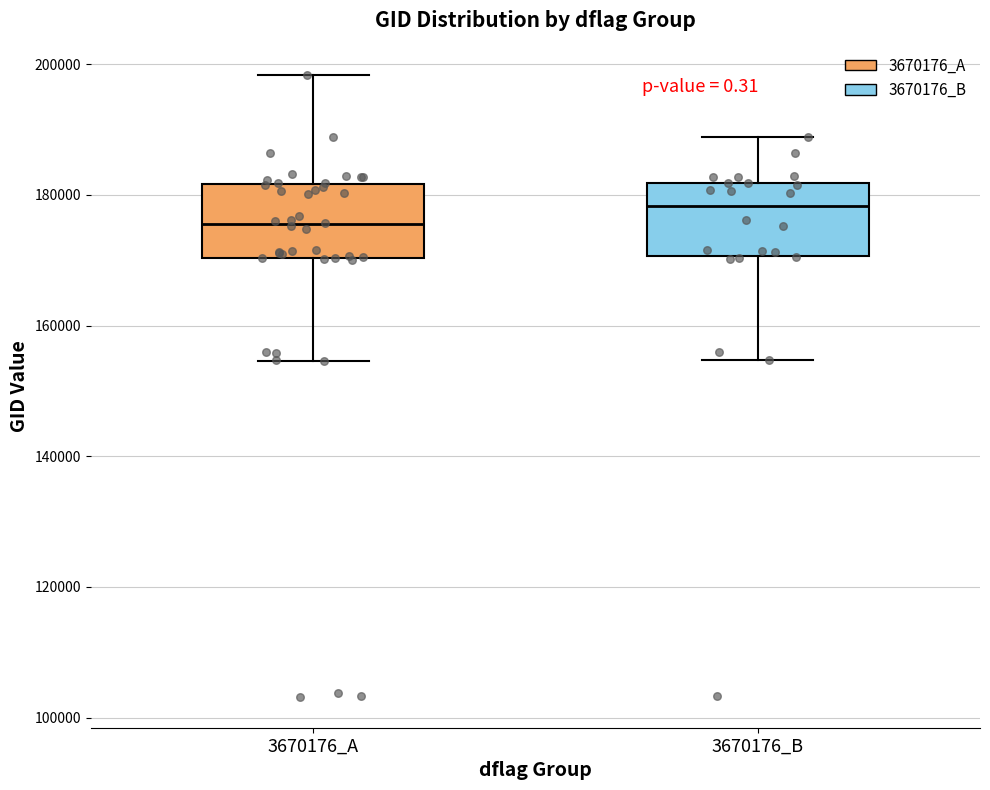

Reading left to right, transcribe this box plot: for each box, give where its median line is, the range the box spans, and where its two whiskers end, as read against the y-axis. The values are not printed on the chart, so give them approximately, as read against the axis.

3670176_A: median 176000, box 170000 to 182000, whiskers 154000 to 198000
3670176_B: median 178000, box 170000 to 182000, whiskers 154000 to 188000